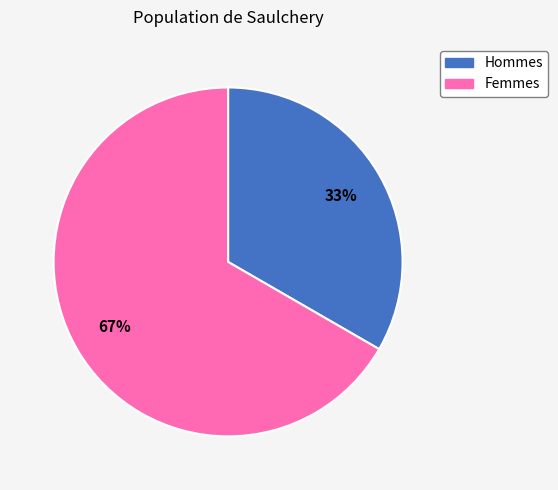

To the nearest percent, what is the average slice percentage?

50%